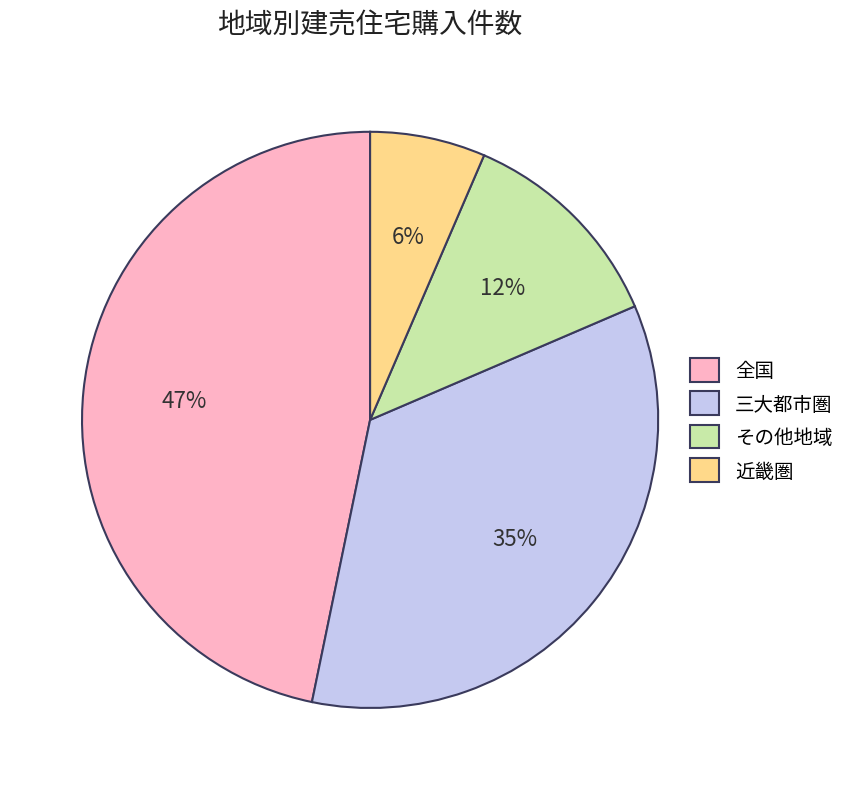

Which category has the biggest portion of the pie?

全国